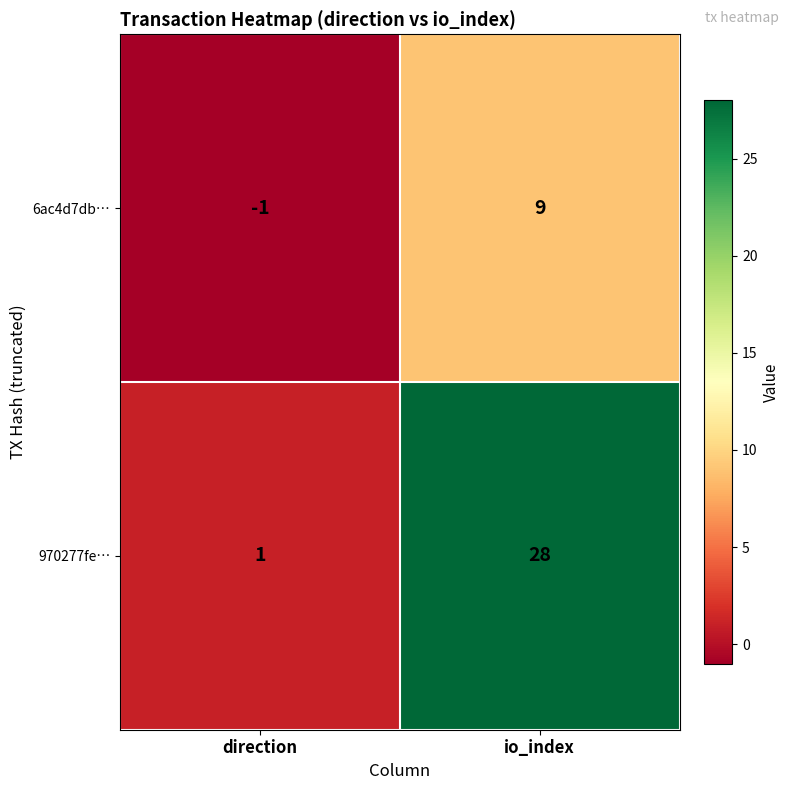

Which series has the largest range (max minus min)?

970277fe…